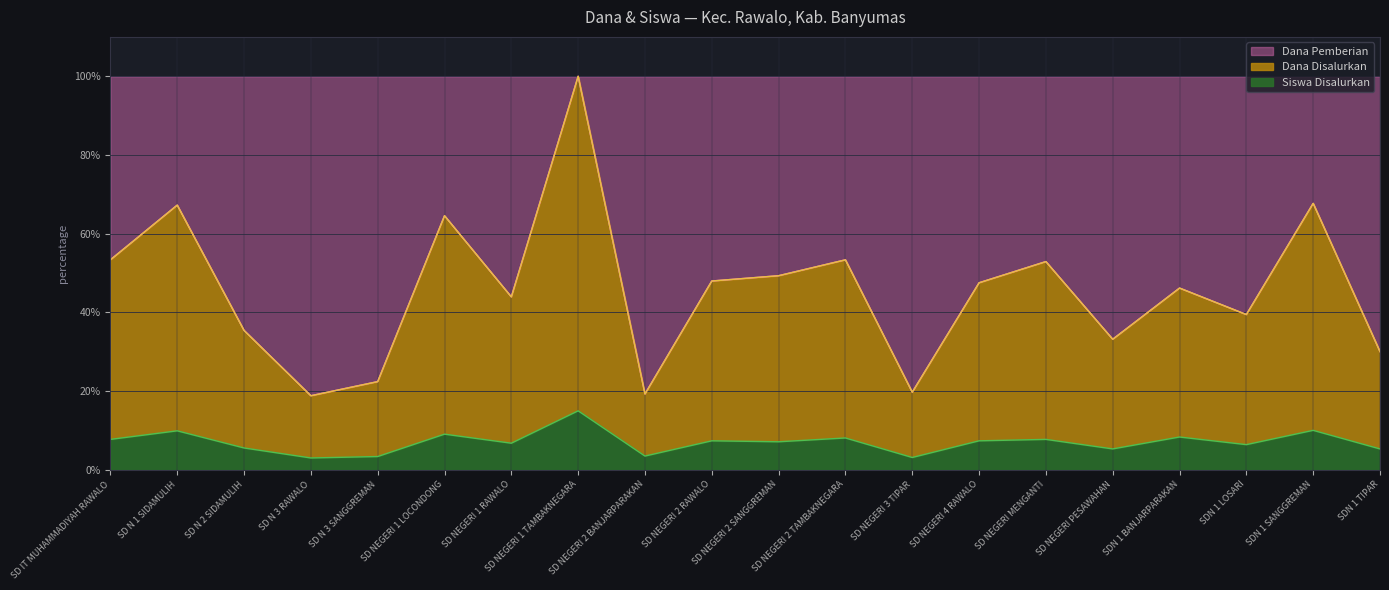

List the series in order of their peak value, highest first.

Dana Disalurkan, Dana Pemberian, Siswa Disalurkan